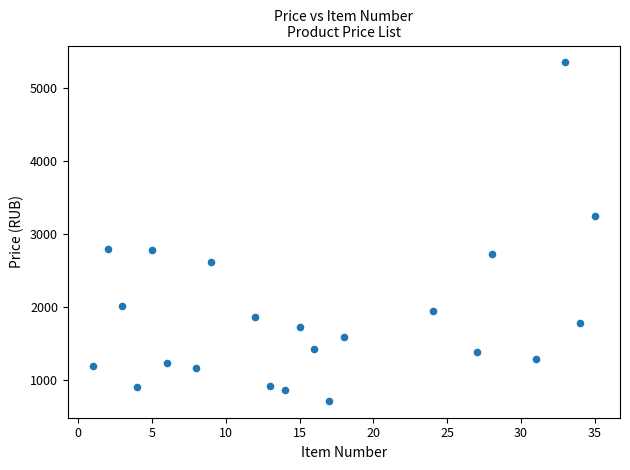

What is the range of Y values (max minus min)?

4629